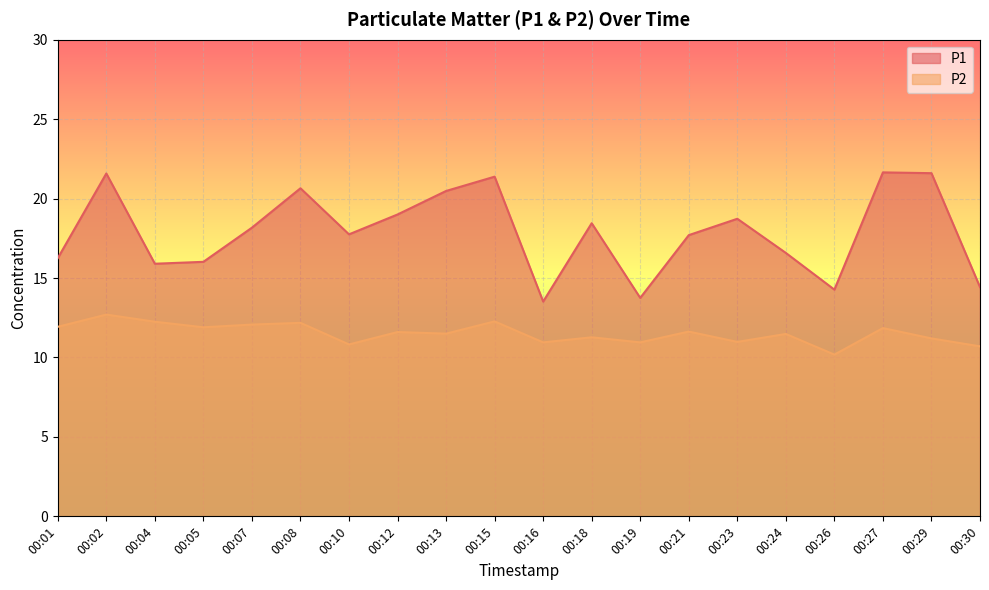

List the series in order of their overall mean, highest first.

P1, P2